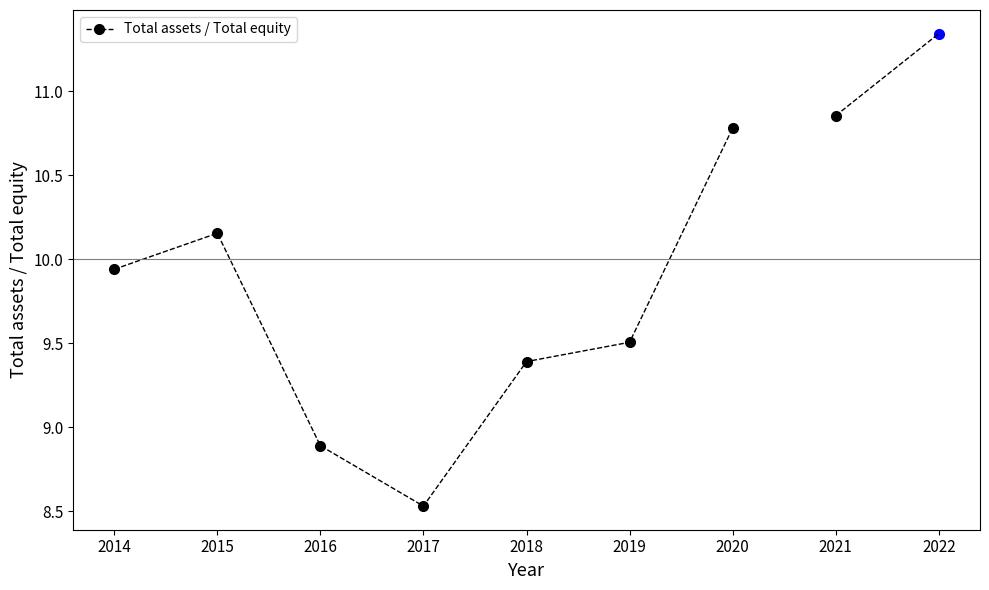

The value at 2016 is 15.0. True or false?

False